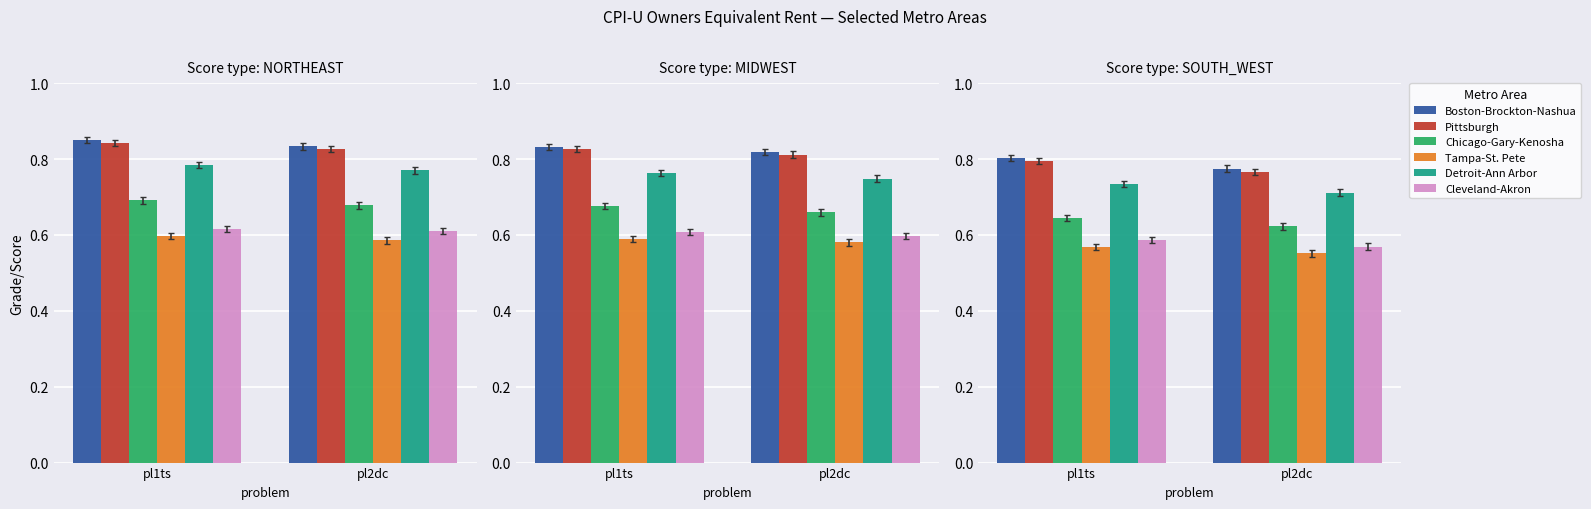

What is the value of the Cleveland-Akron bar at the 1st from the left?

0.6